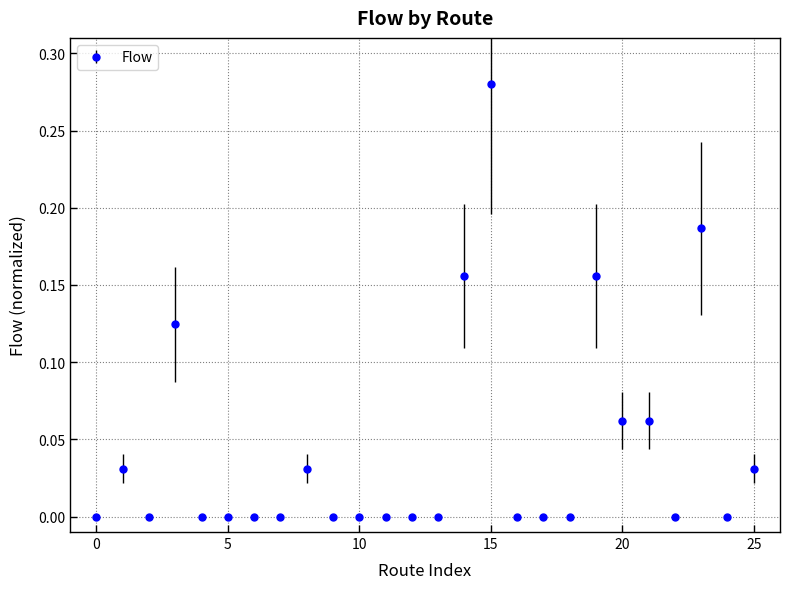

True or false: there are more than 1 points higher than both neighbors.

True